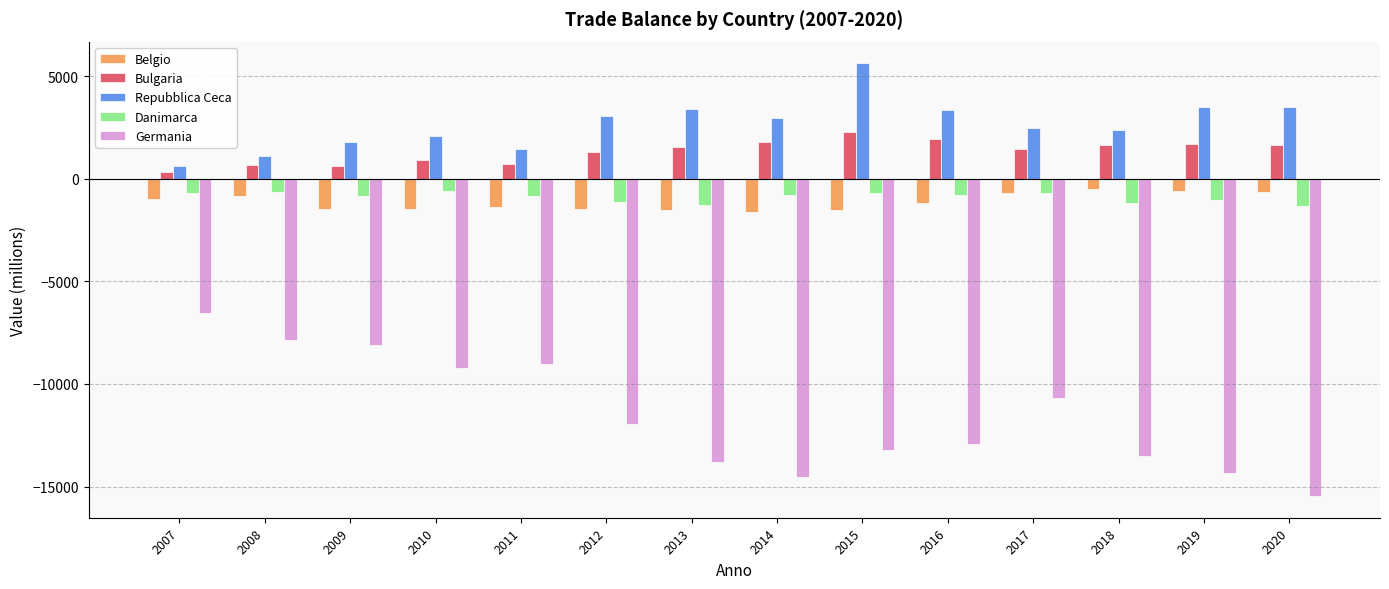

What is the sum of all Repubblica Ceca values?

37334.6